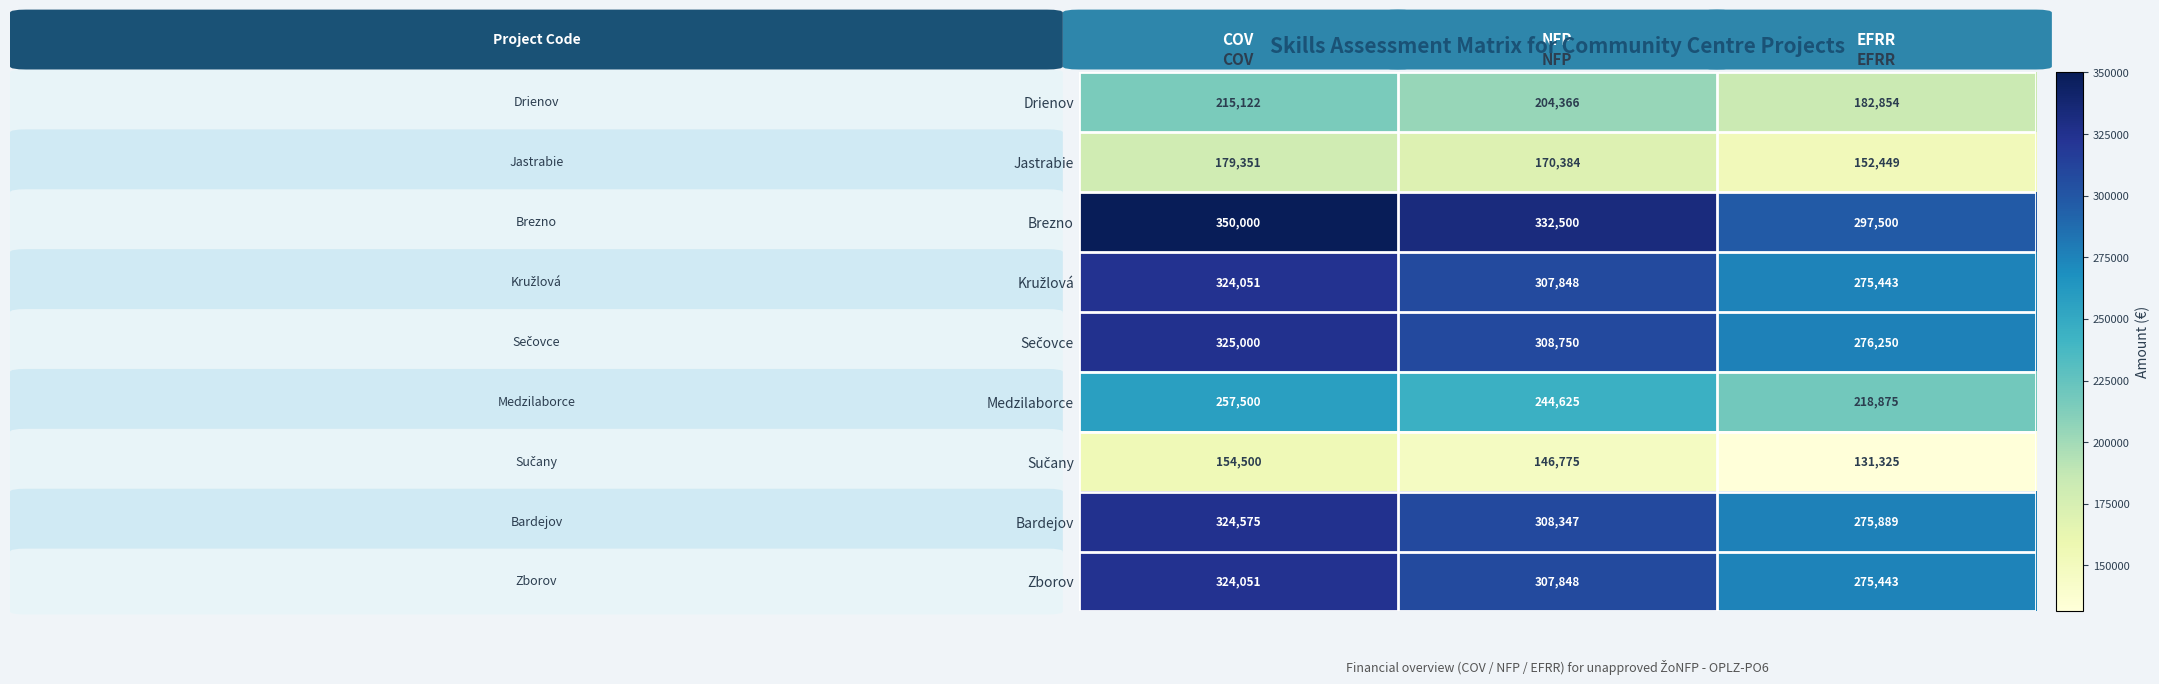

Which series changed the most between NFP and EFRR?

Brezno